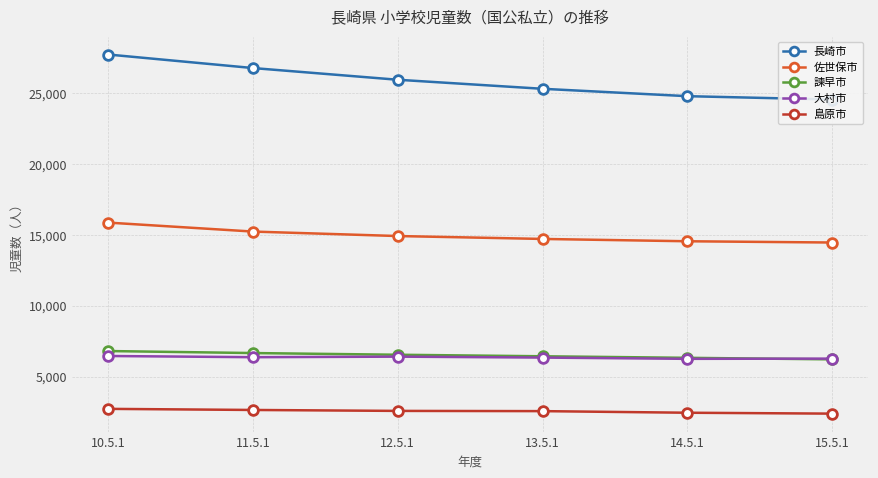

Where does the 諫早市 series first go above 6549?

10.5.1